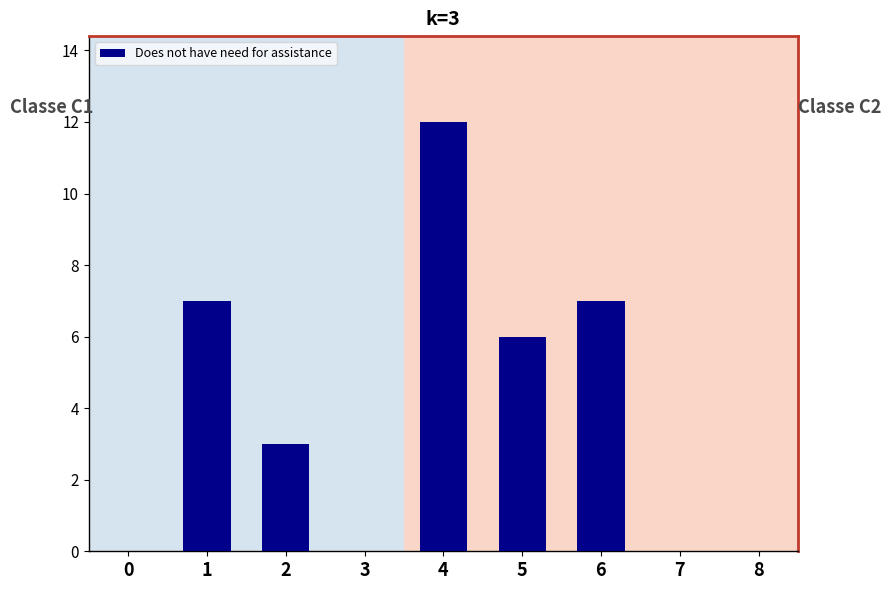

True or false: the data shows 6 at 5.

True